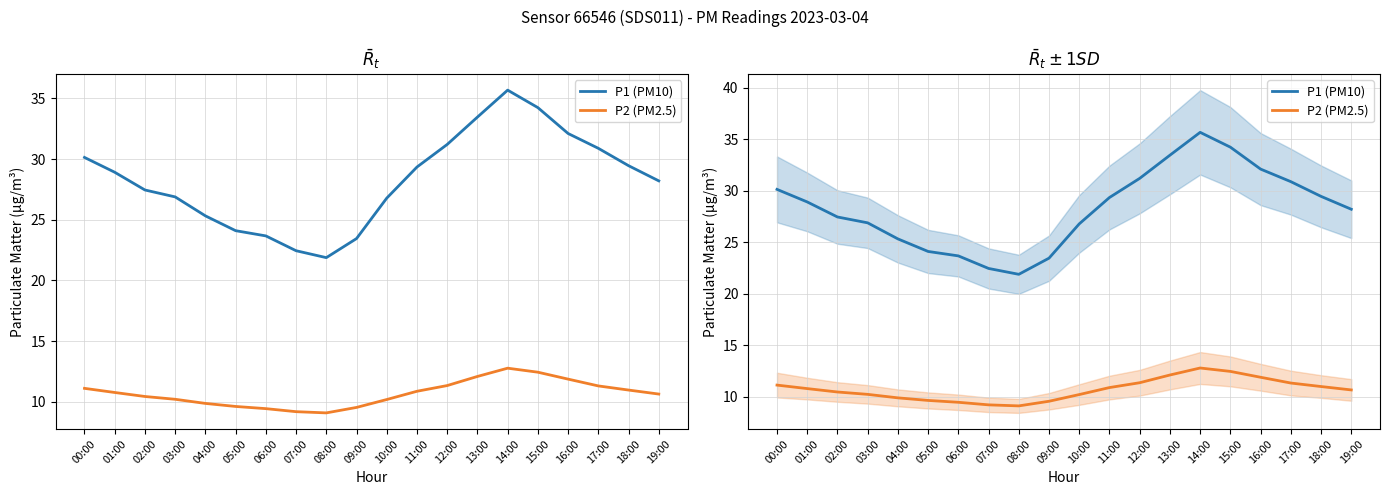

What is the difference between the maximum and minimum values in the P1 (PM10) series?

13.8